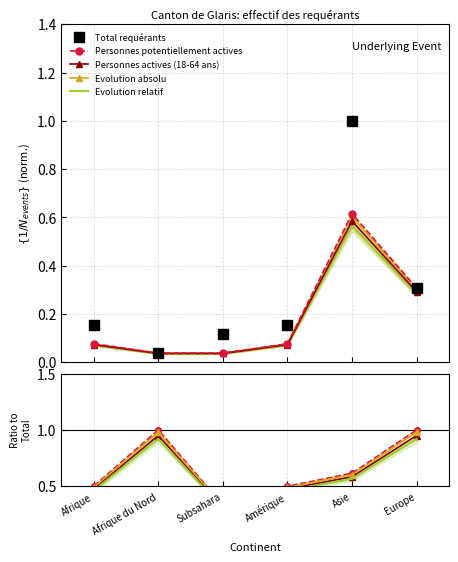

What is the maximum value for Total requérants?

1.0